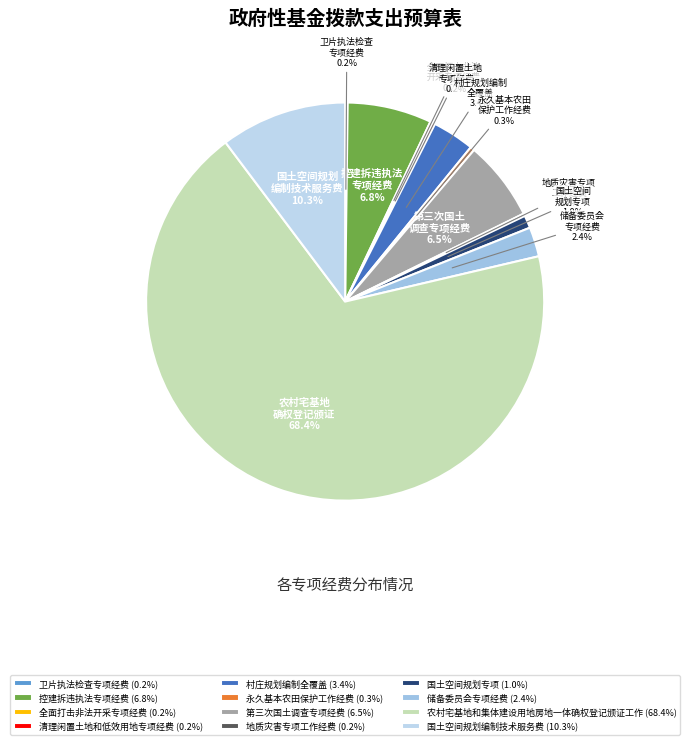

To the nearest percent, what is the difference between the 村庄规划编制全覆盖 and 清理闲置土地和低效用地专项经费 slice percentages?

3%